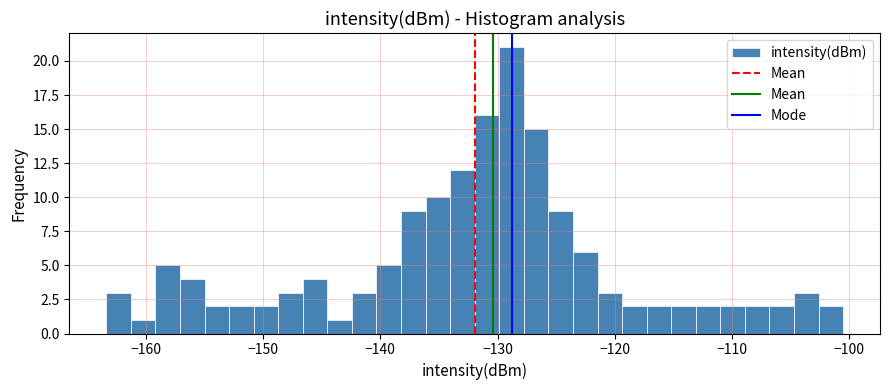

Around what value on the x-axis is the tallest bar? Give the approximate position of its centre, as read against the axis.

-129